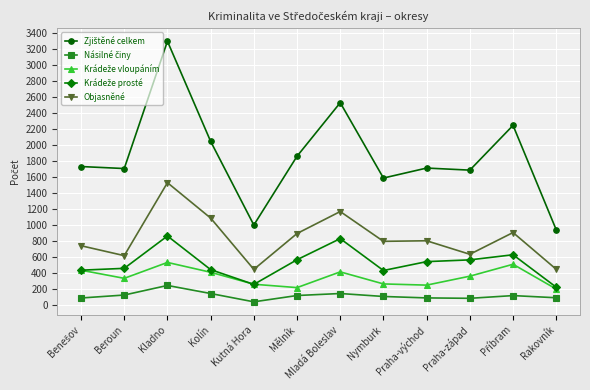

Is this an area chart (filled region under the line)?

No